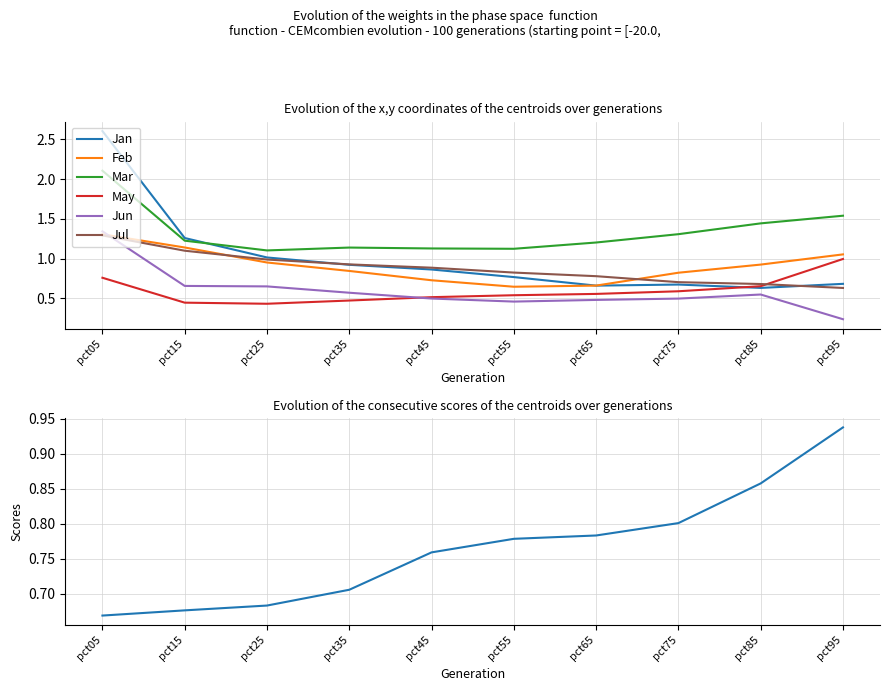

True or false: Jun has more than 1 interior local peaks.

False